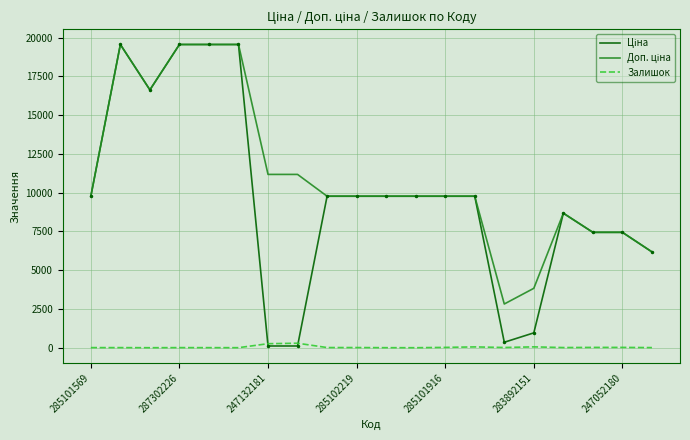

What is the greatest value displayed?

19564.9